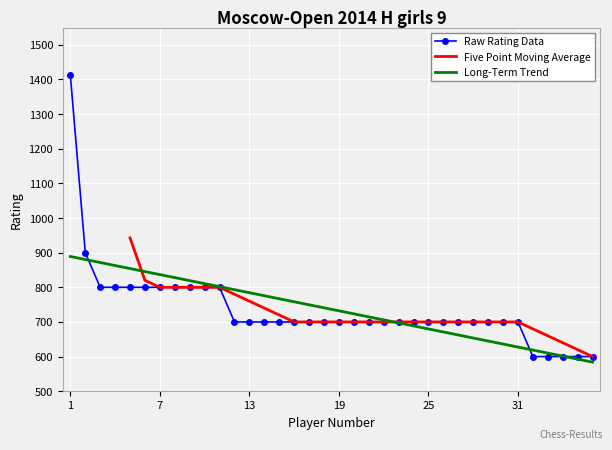

What is the minimum value shown in the chart?

600